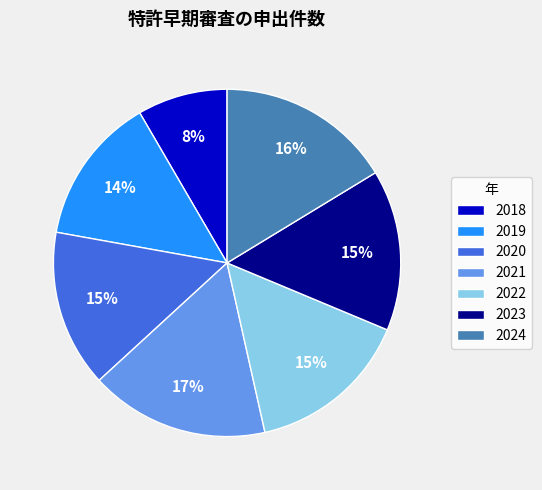

Count the number of slices in the pie.

7